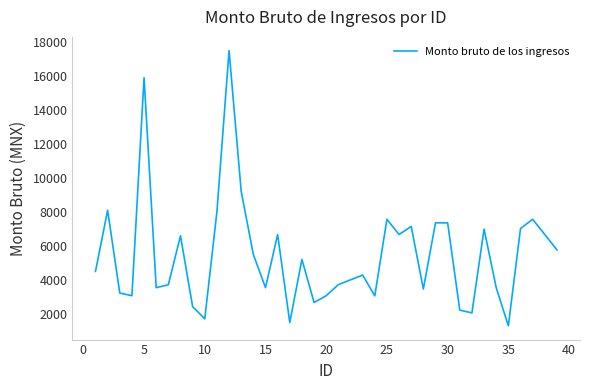

What is the greatest value displayed?

17481.1